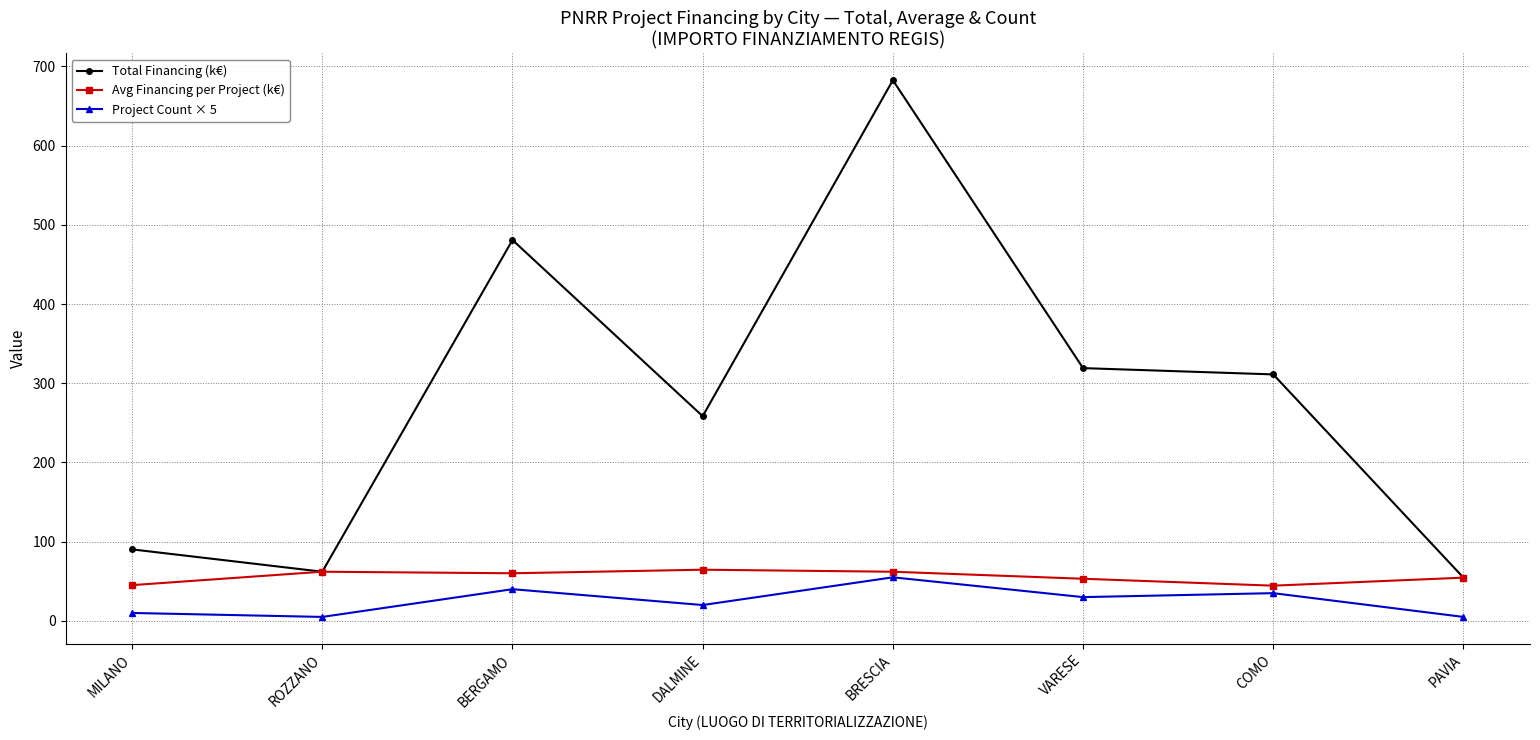

True or false: Avg Financing per Project (k€) has more than 0 points higher than both neighbors.

True